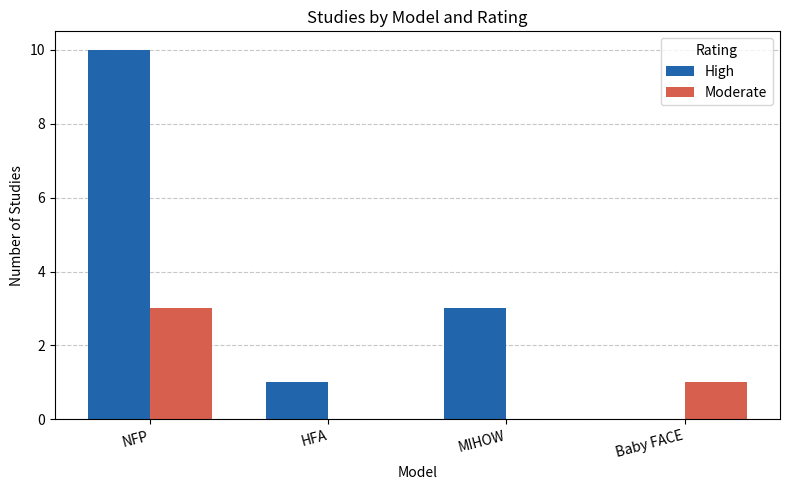

The High series shows 3 at MIHOW. True or false?

True